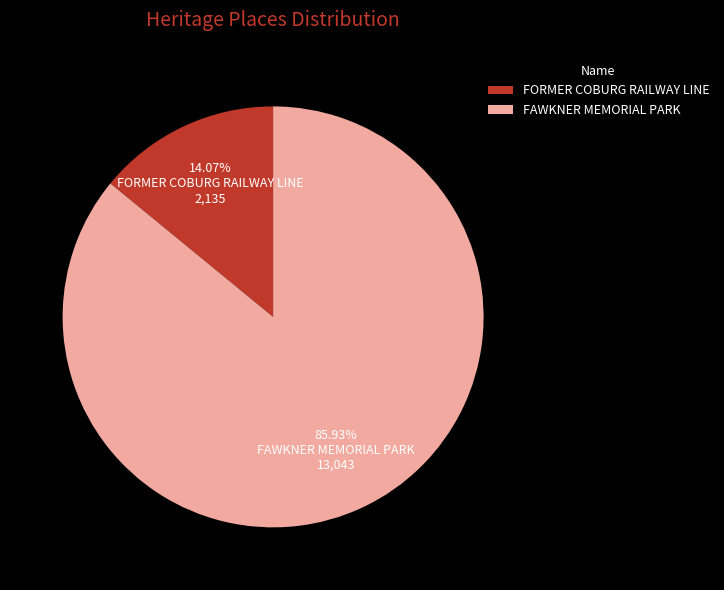

What is the largest slice in the pie chart?

FAWKNER MEMORIAL PARK